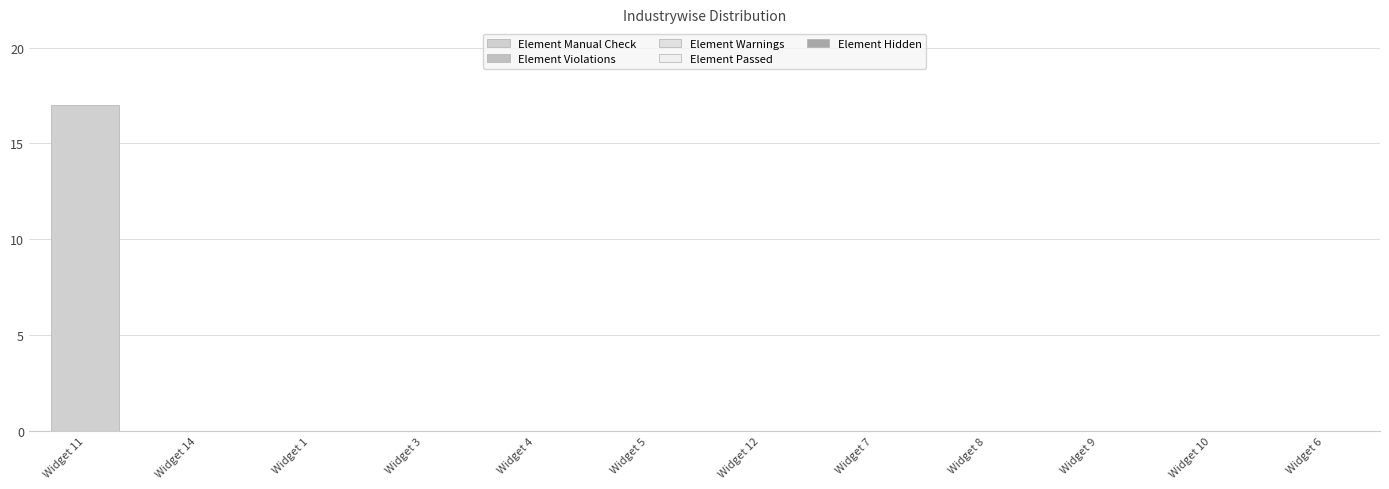

Are the bars horizontal?

No